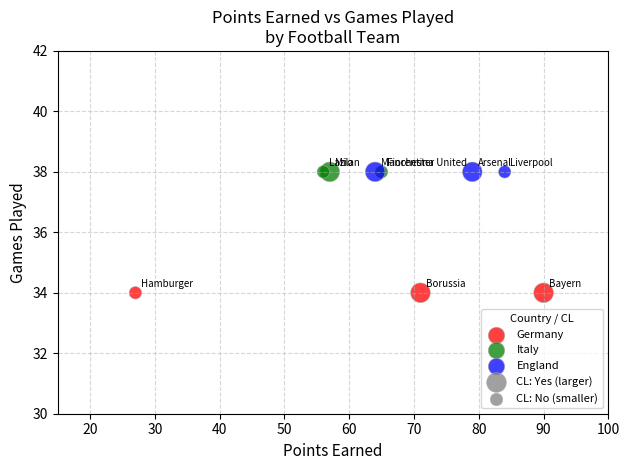

Which series reaches the minimum Y coordinate?

Germany